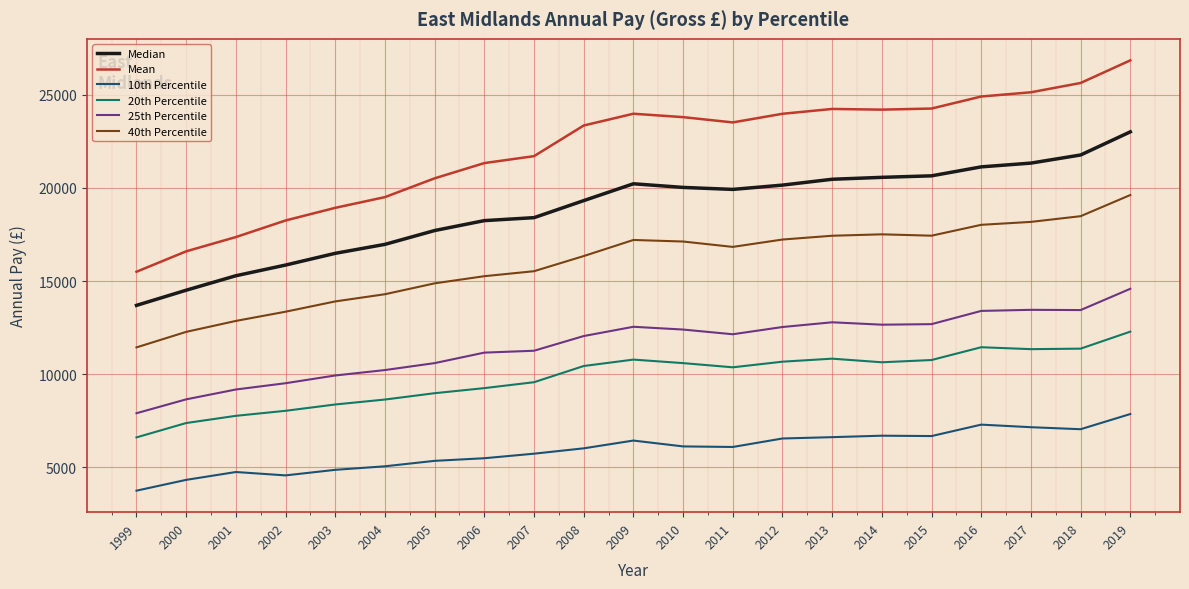

List the series in order of their peak value, highest first.

Mean, Median, 40th Percentile, 25th Percentile, 20th Percentile, 10th Percentile